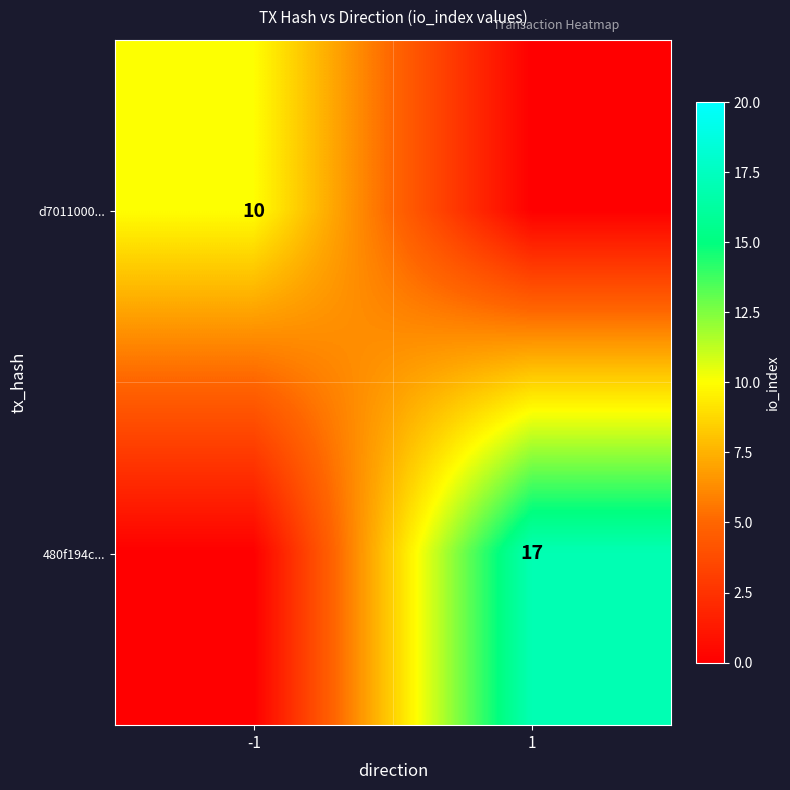

Is the value of 480f194c... at 1 greater than the value of d7011000... at -1?

Yes